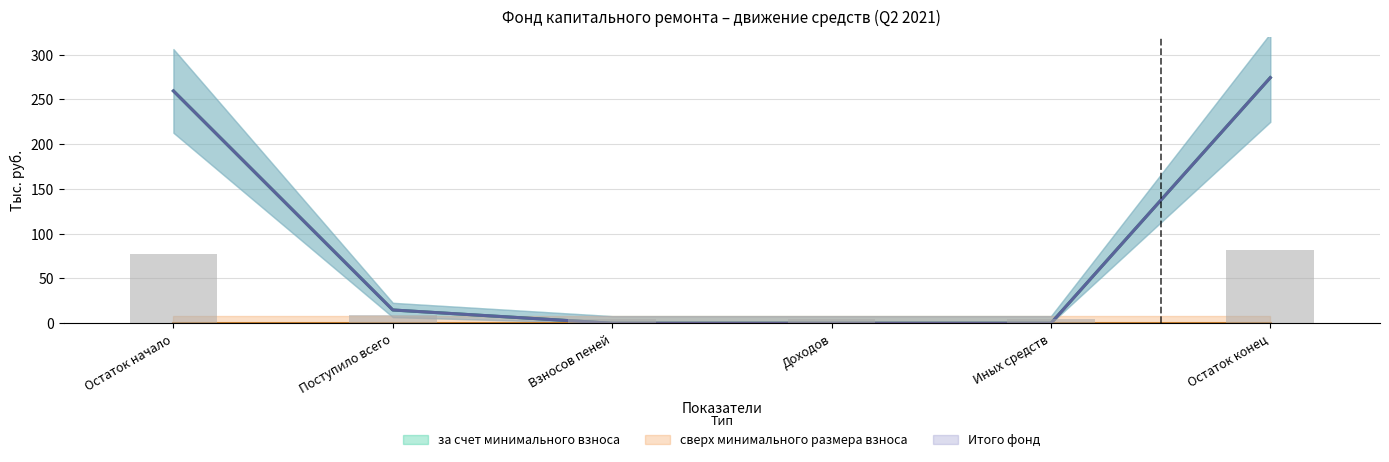

At which category is the sum across all series the highest?

Остаток конец